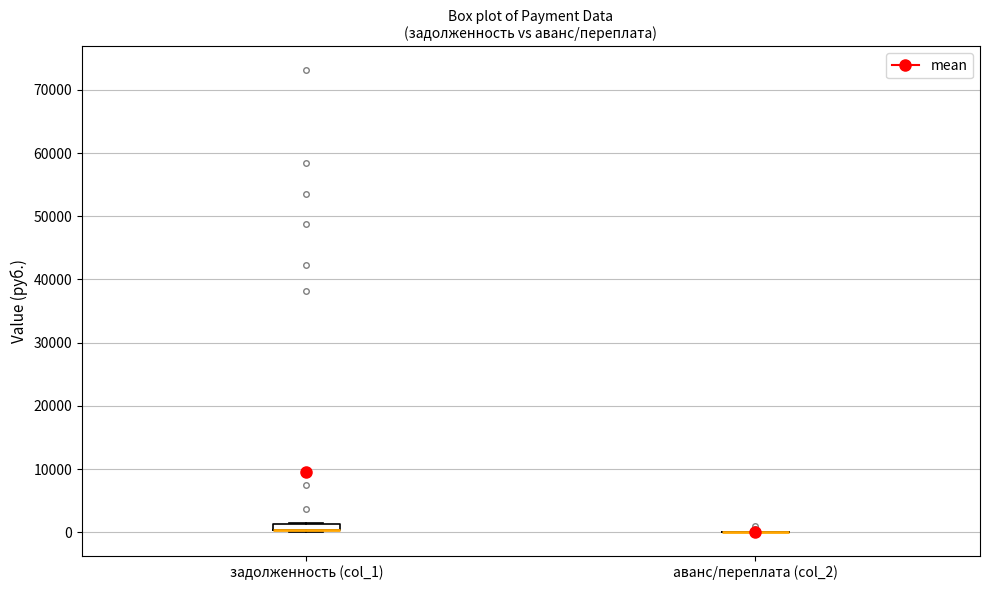

Where is the lower edge of the box for задолженность (col_1) on the y-axis? The values are not printed on the chart, so give them approximately, as read against the axis.

0